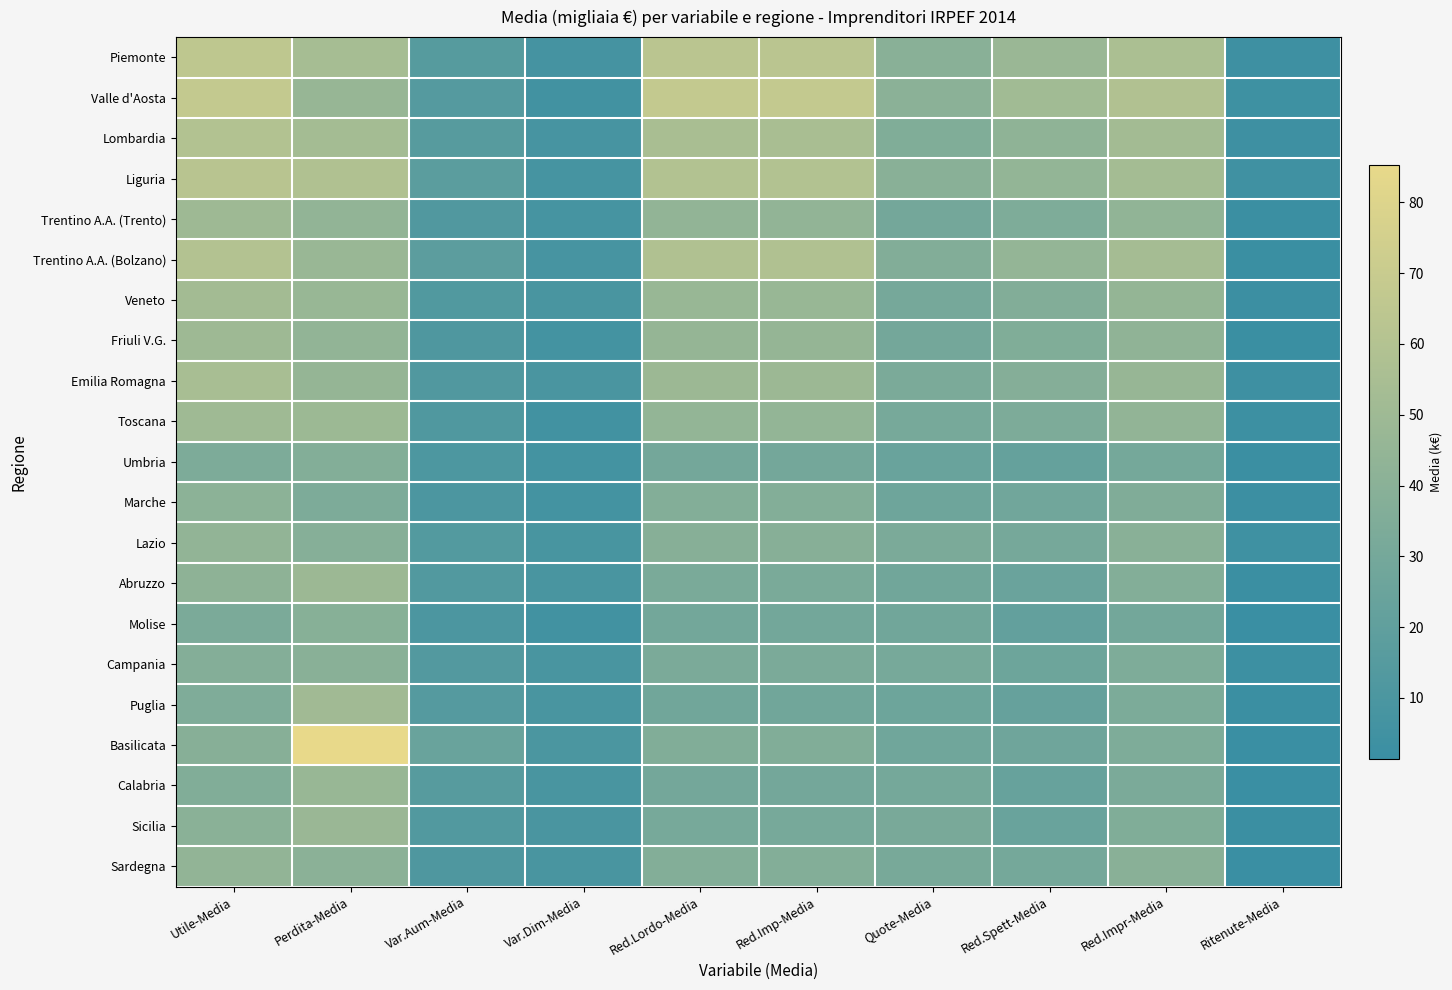

Which label corresponds to the smallest value in the chart?

Ritenute-Media